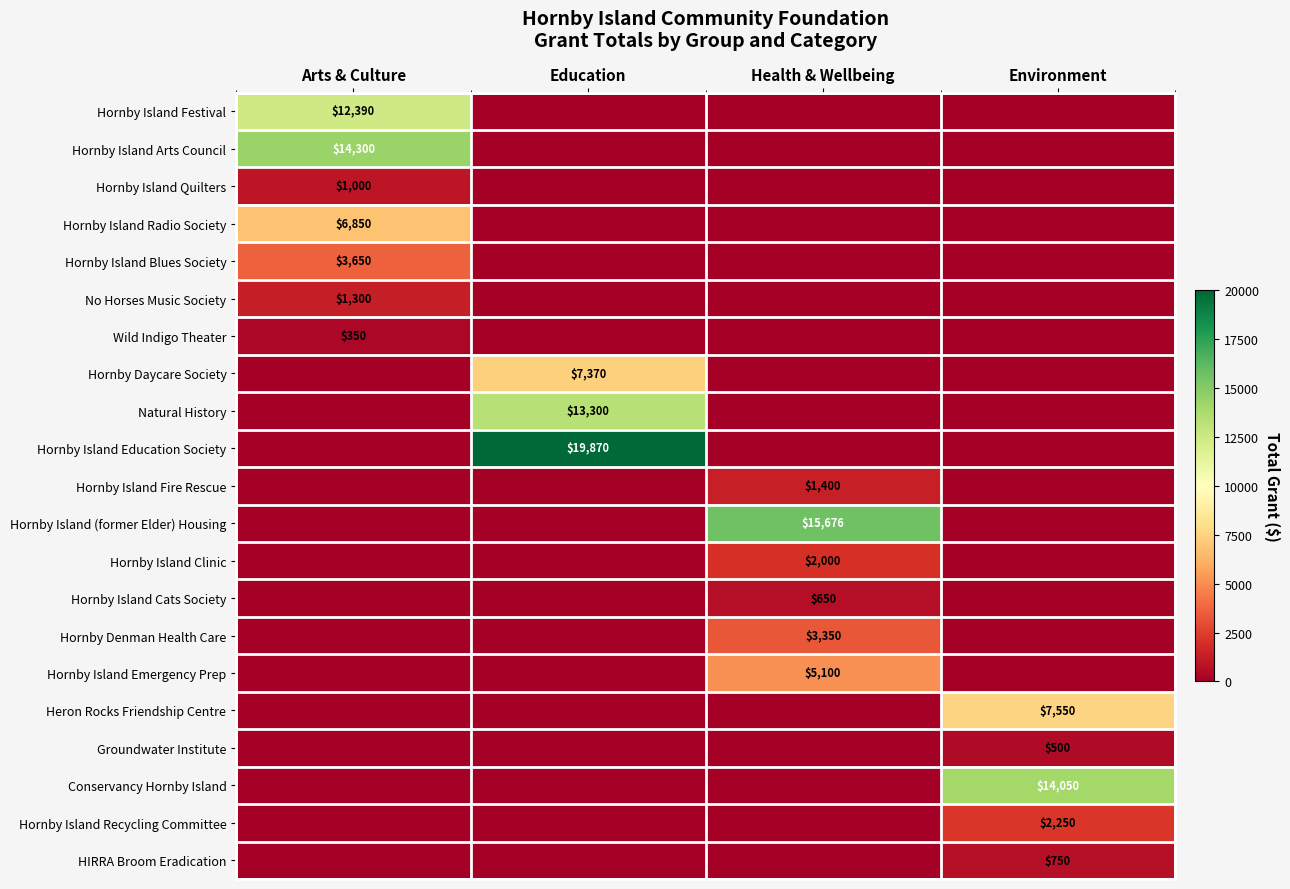

How many data points does each series have?

4